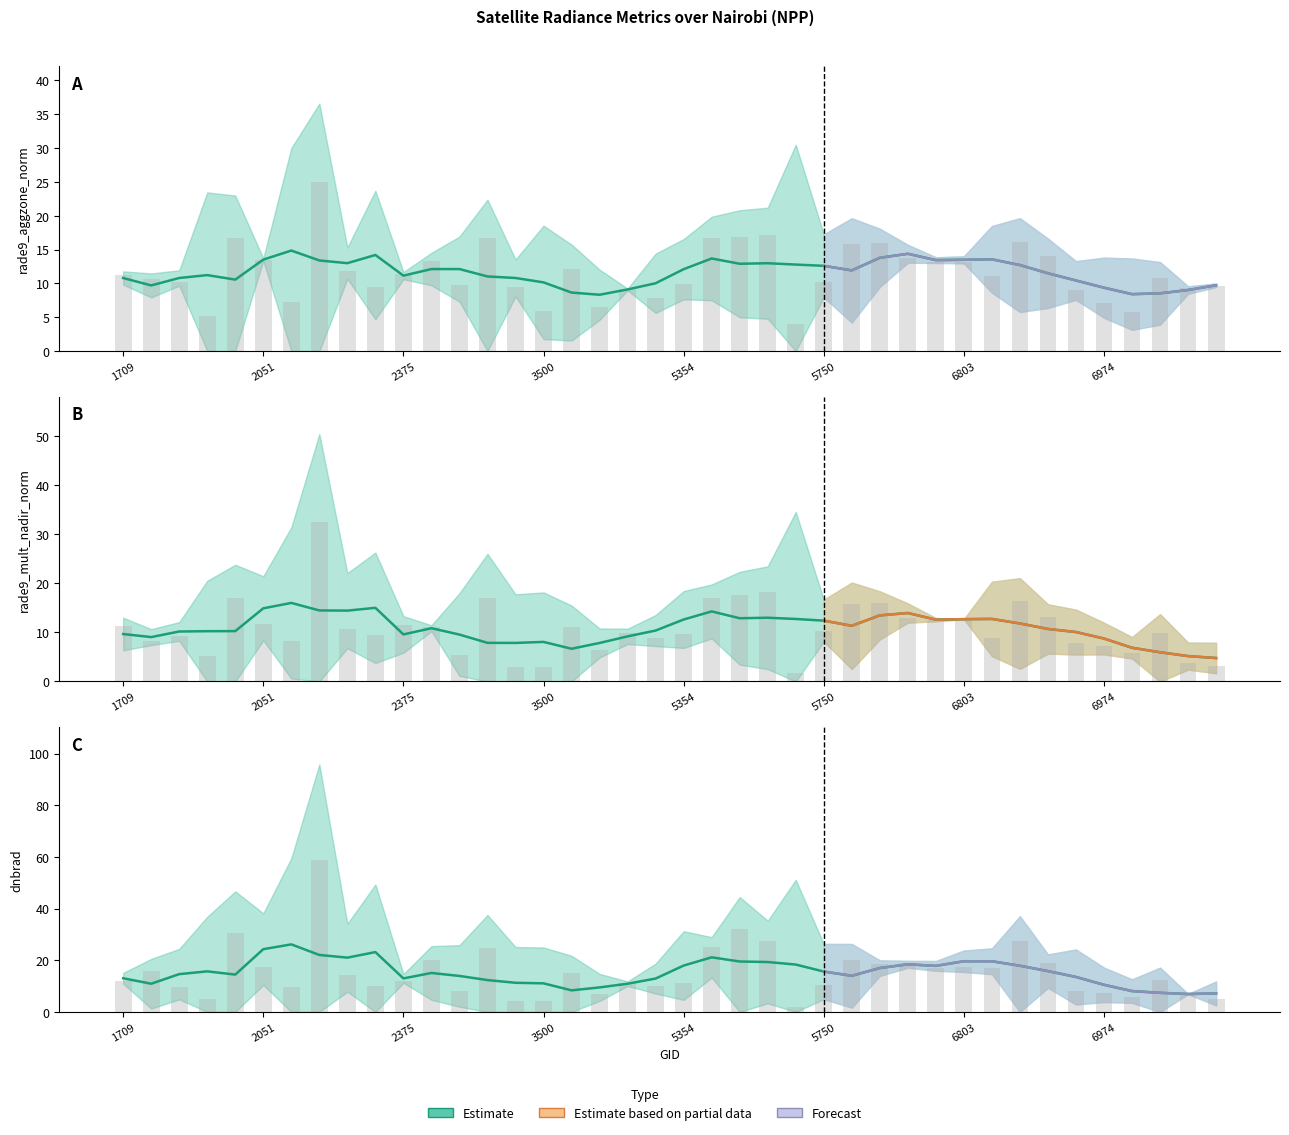

Is it true that rade9_mult_nadir_norm equals 12.4 at 6704?

True